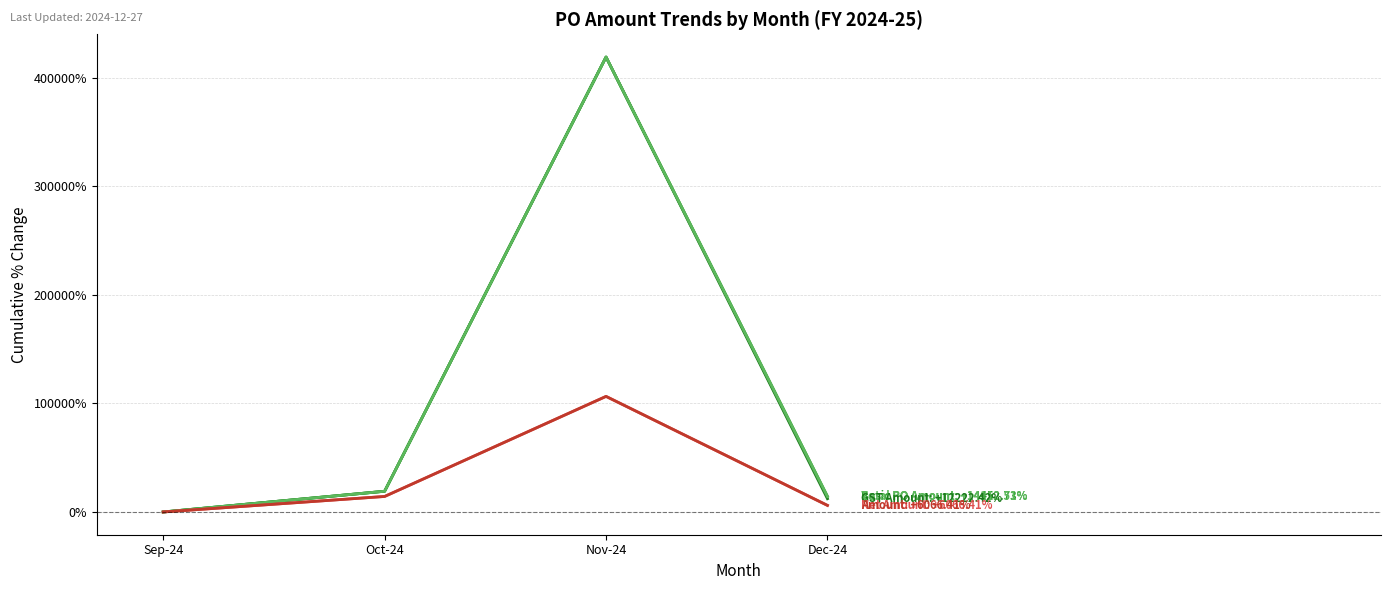

What position from the left is Nov-24?

3